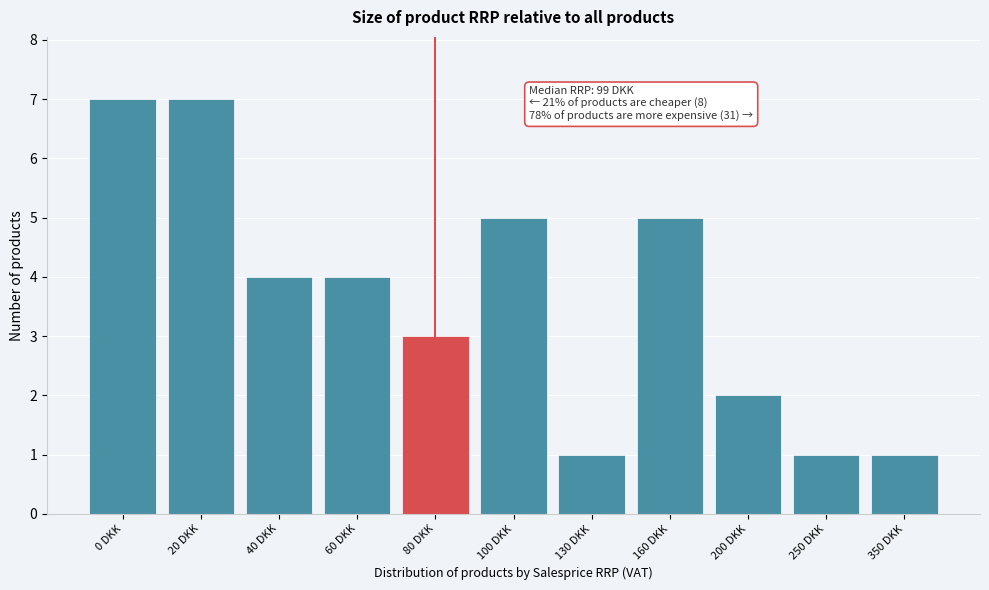

Reading right to left, transcribe all the data shown in this chart.

350 DKK=1	250 DKK=1	200 DKK=2	160 DKK=5	130 DKK=1	100 DKK=5	80 DKK=3	60 DKK=4	40 DKK=4	20 DKK=7	0 DKK=7